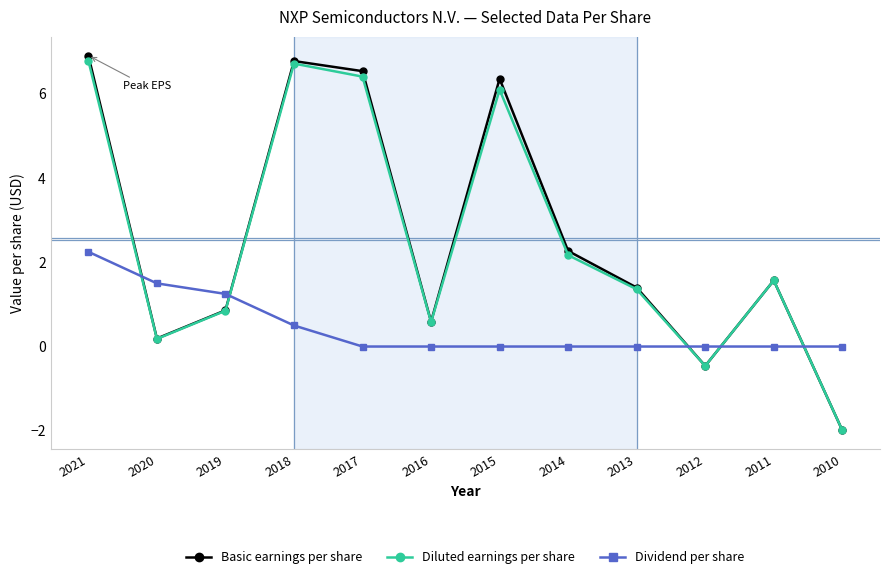

At which label does Diluted earnings per share first exceed 1?

2021